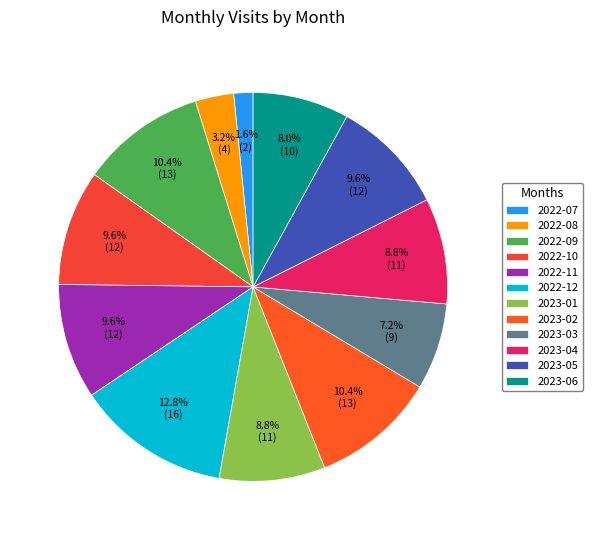

Which slice is the smallest?

2022-07